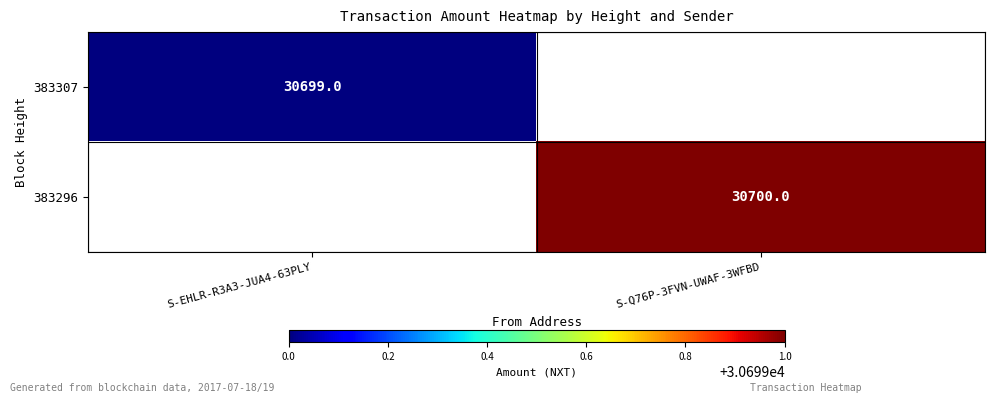

At how many categories does at least one series exceed 30699?

1